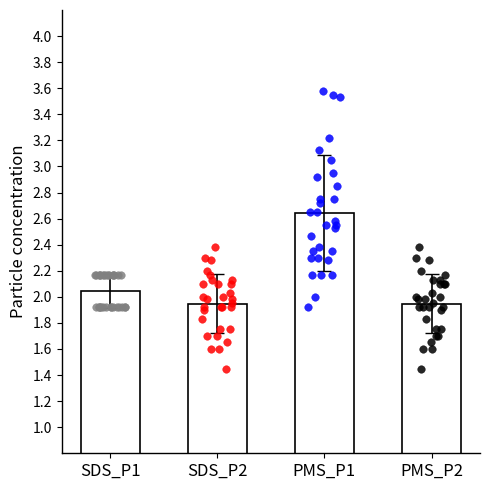

Which series reaches the minimum Y coordinate?

SDS_P2